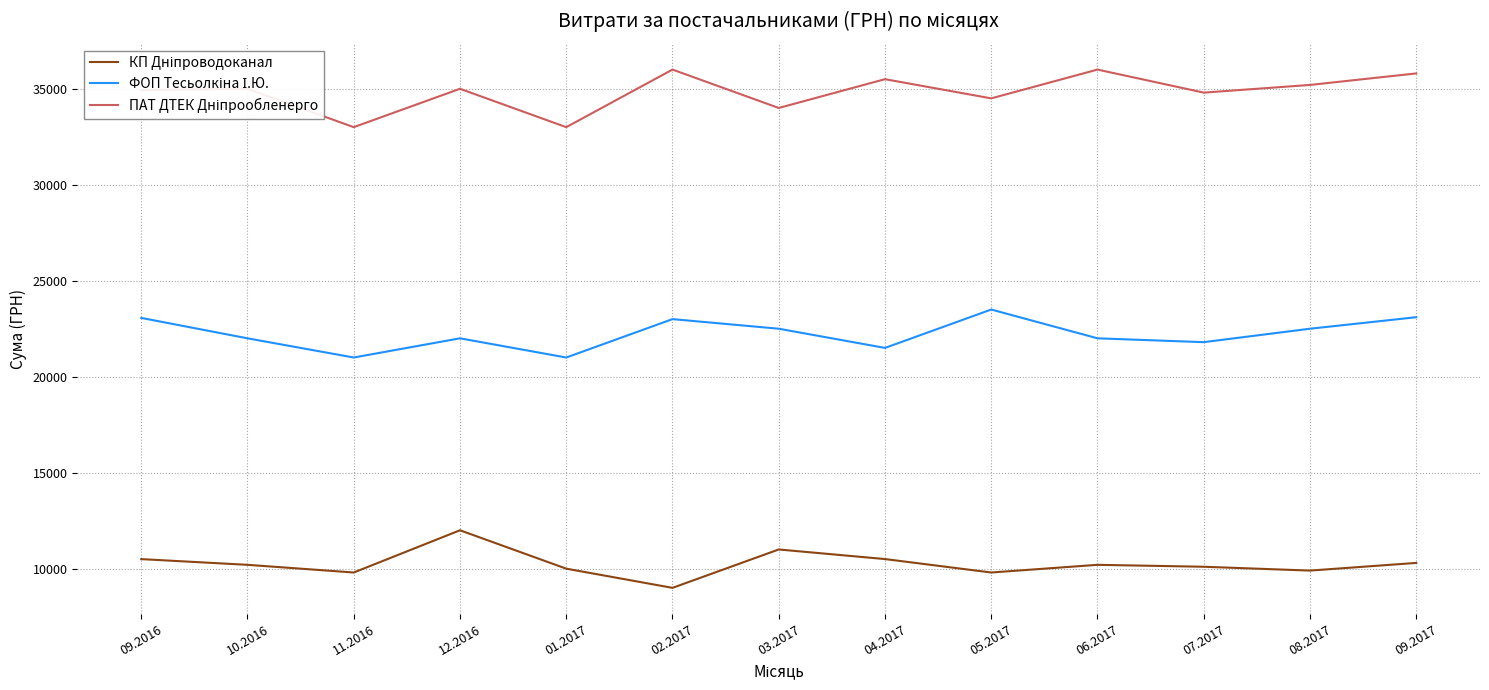

What is the spread (max minus min) of values at 03.2017?

23000.0